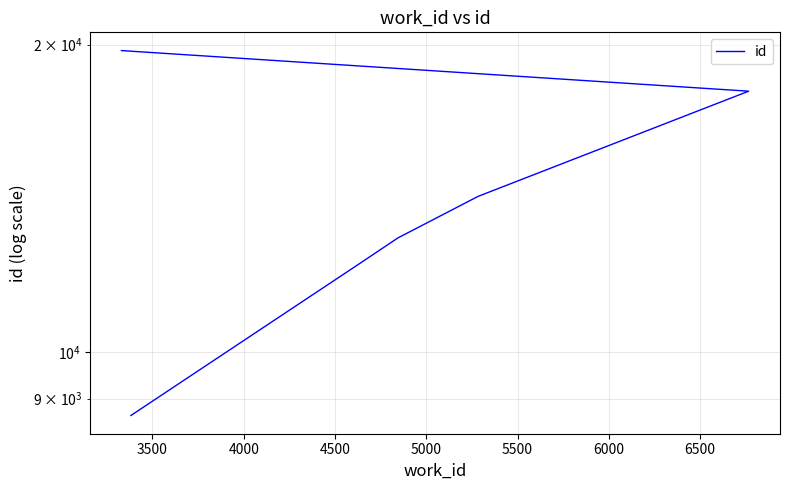

Does the chart have visible grid lines?

Yes